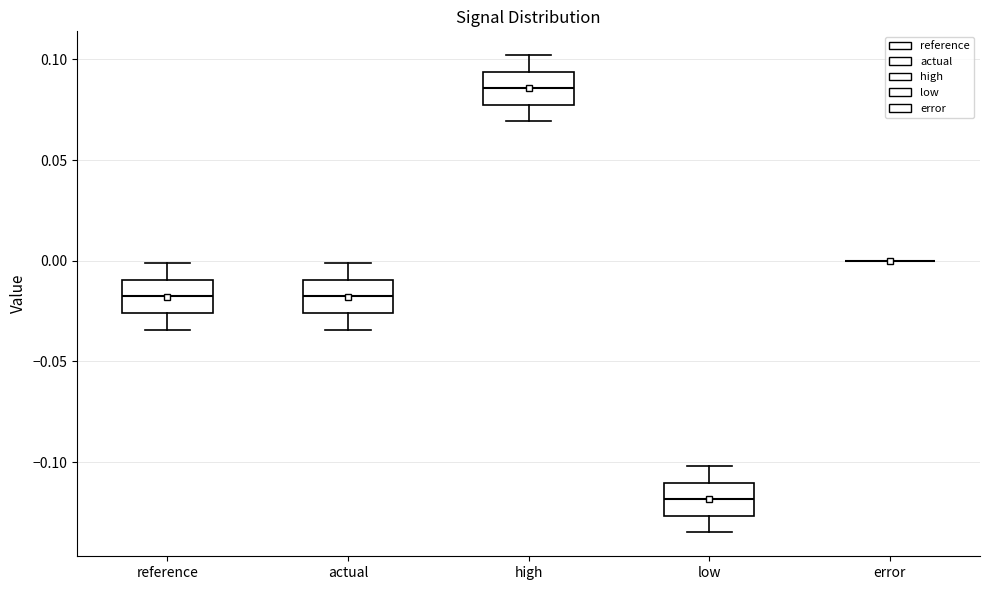

Reading left to right, transcribe this box plot: for each box, give where its median line is, the range the box spans, and where its two whiskers end, as read against the y-axis. The values are not printed on the chart, so give them approximately, as read against the axis.

reference: median -0.020, box -0.025 to -0.010, whiskers -0.035 to 0.000
actual: median -0.020, box -0.025 to -0.010, whiskers -0.035 to 0.000
high: median 0.085, box 0.075 to 0.095, whiskers 0.070 to 0.100
low: median -0.120, box -0.125 to -0.110, whiskers -0.135 to -0.100
error: box collapsed to a line at 0.000, whiskers 0.000 to 0.000